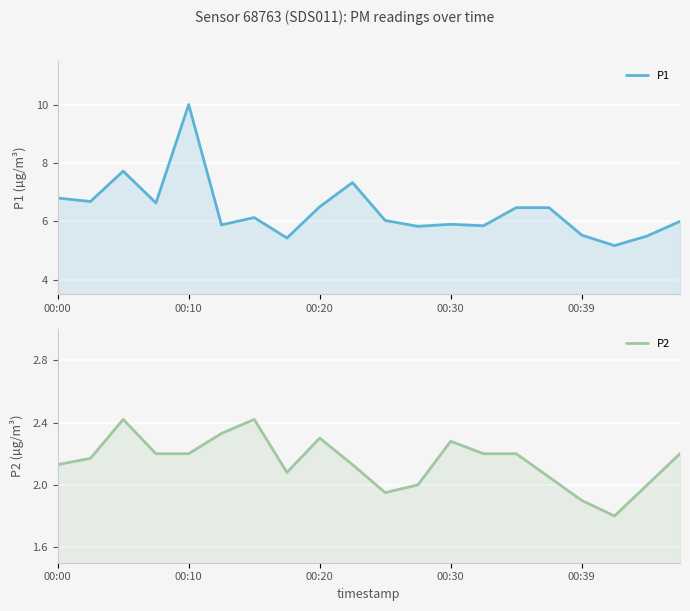

True or false: P1 and P2 cross at least once.

False